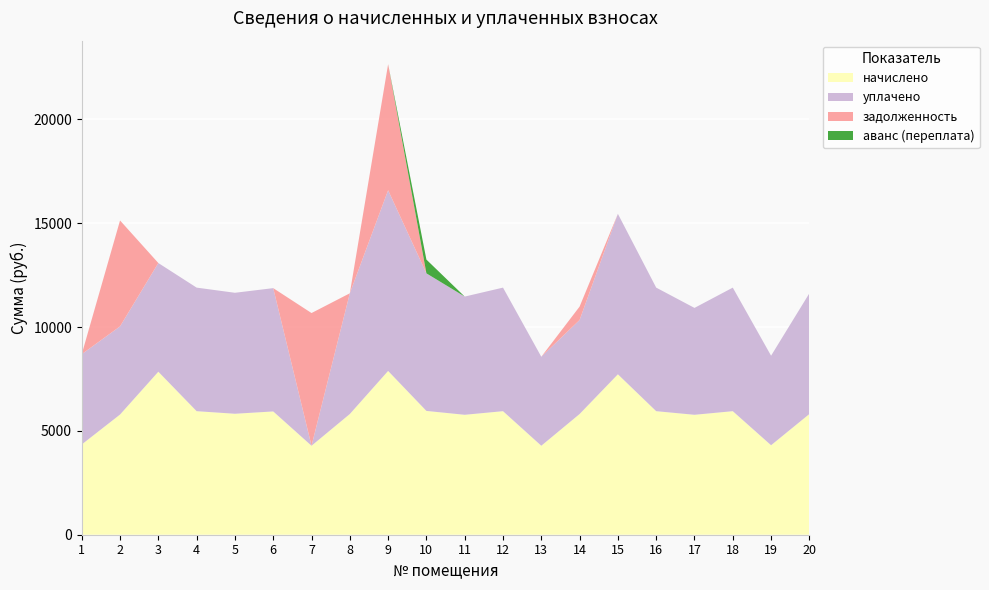

Reading right to left, what are all the values shown in this chart?

начислено: 5812.6	4309.7	5949.2	5775.3	5949.2	7725.2	5812.6	4284.9	5949.2	5775.3	5961.6	7886.7	5812.6	4284.9	5936.8	5825.0	5949.2	7849.4	5787.8	4347.0
уплачено: 5812.6	4309.7	5949.2	5146.3	5949.2	7725.2	4526.7	4284.9	5949.2	5691.9	6624.0	8699.5	5812.6	0.0	5936.8	5825.0	5949.2	5233.0	4244.4	4347.0
задолженность: 0.0	0.0	0.0	0.0	0.0	0.0	645.8	0.0	0.0	0.0	0.0	6070.6	0.0	6389.4	0.0	0.0	0.0	0.0	5099.9	0.0
аванс (переплата): 0.0	0.0	0.0	0.0	0.0	0.0	0.0	0.0	0.0	0.0	662.4	0.0	0.0	0.0	0.0	0.0	0.0	0.0	0.0	0.0